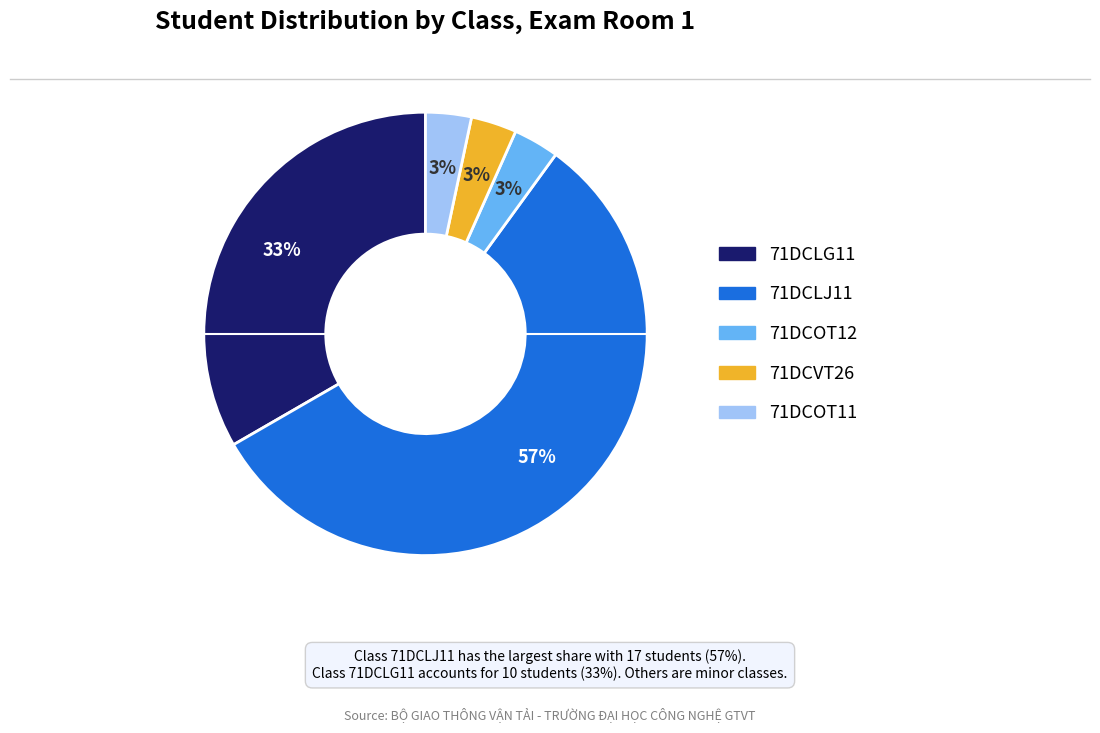

Does any single category account for the majority?

Yes